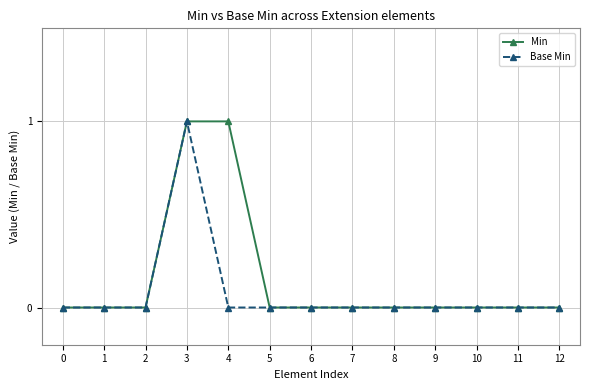

At which category is the sum across all series the highest?

3